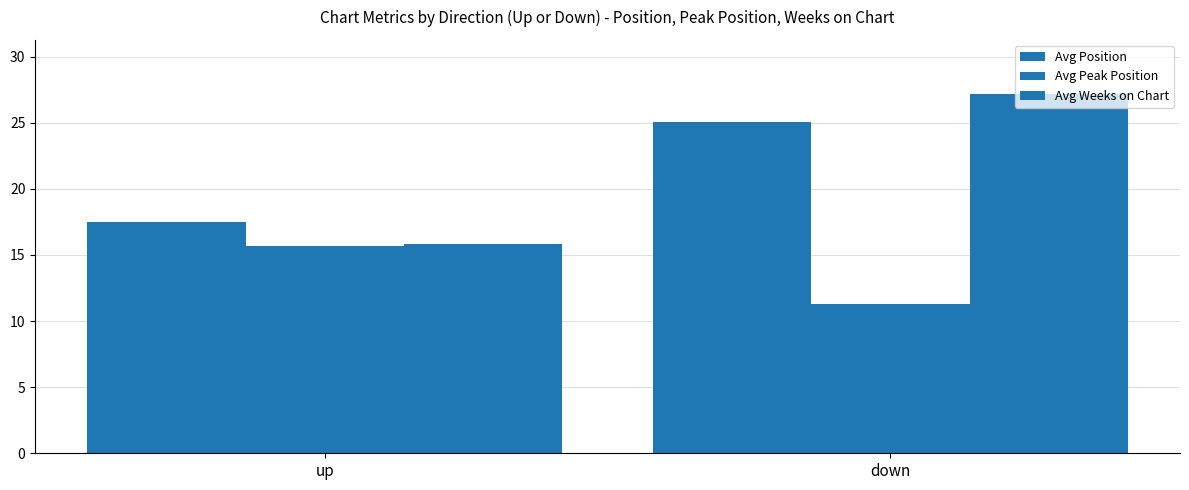

Which series has the widest spread of values?

Avg Weeks on Chart